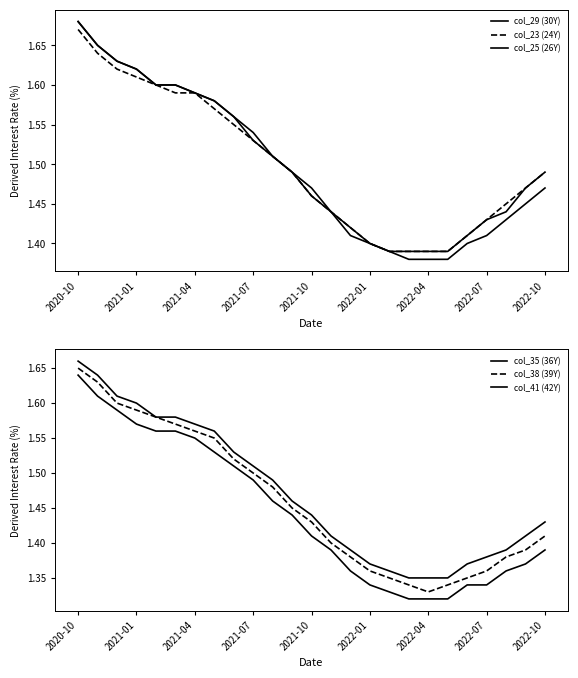

At which label does col_25 (26Y) reach its peak?

2020-10